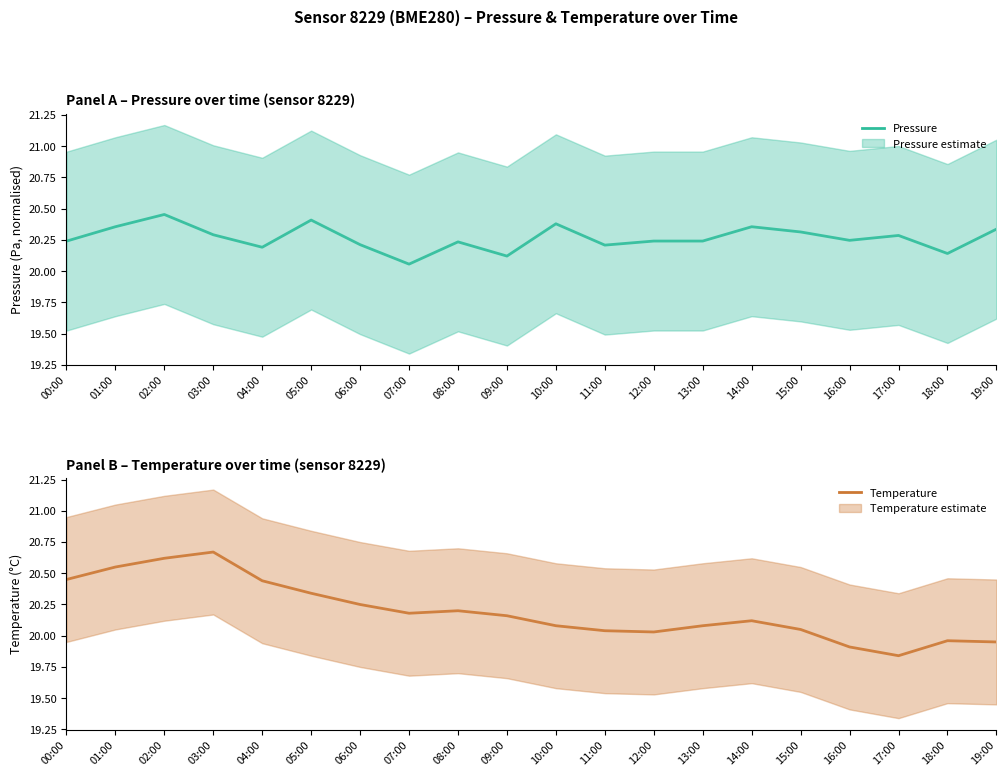

What is the difference between the temperature values at 19:00 and 02:00?

0.7